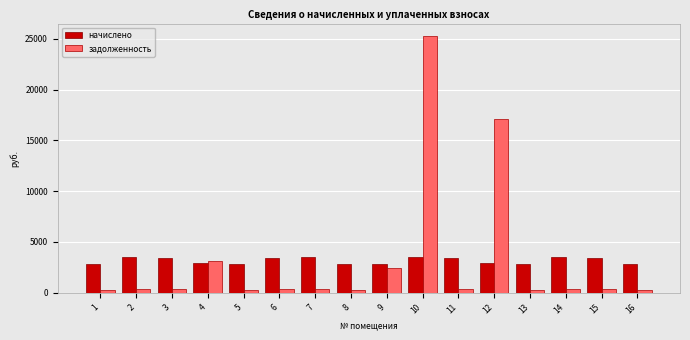

Which series has the largest range (max minus min)?

задолженность